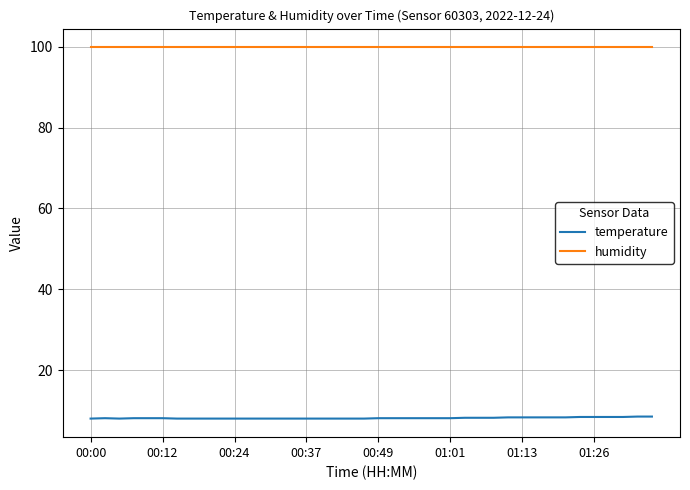

Rank the series by their average value, from highest to lowest.

humidity, temperature